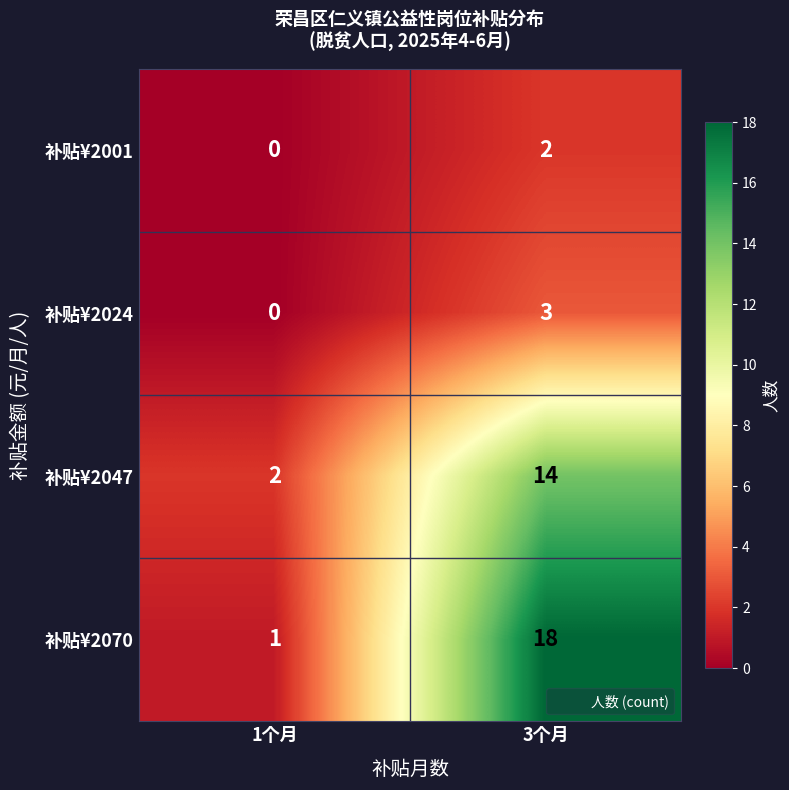

What is the total value across all series at 3个月?

37